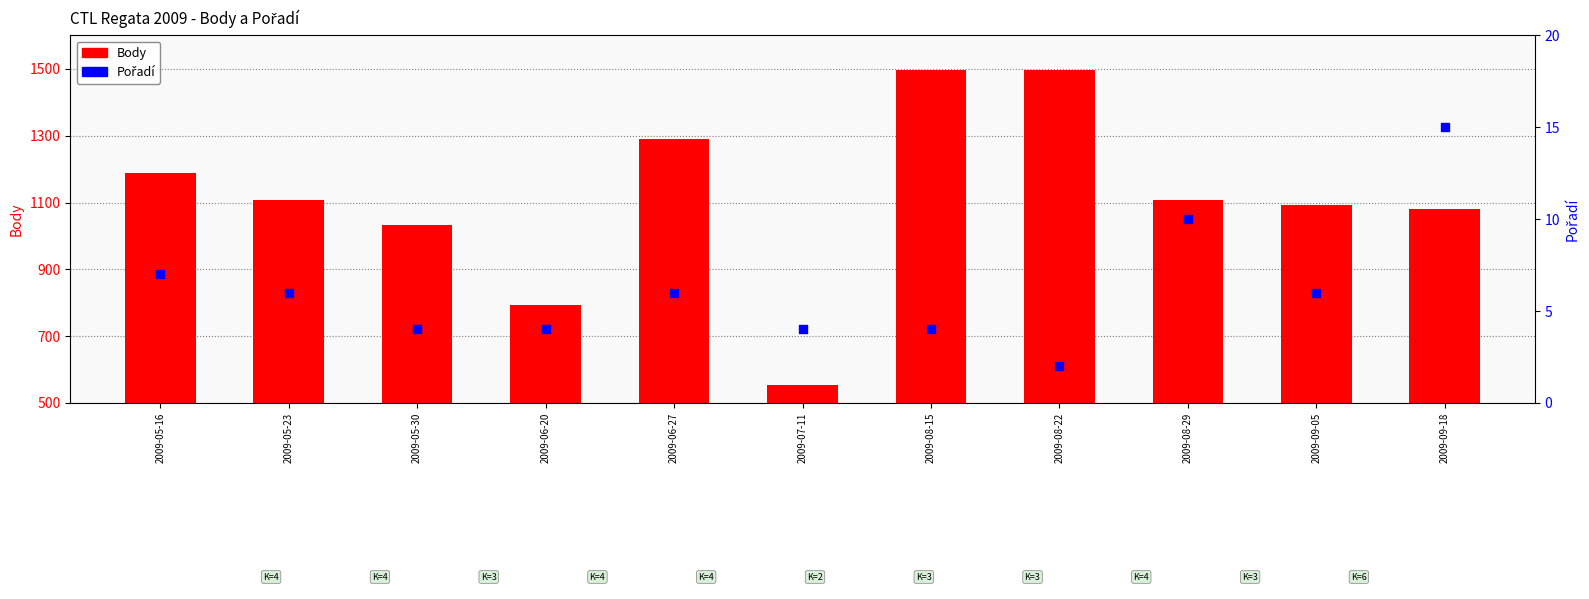

At which category is the sum across all series the highest?

2009-08-15